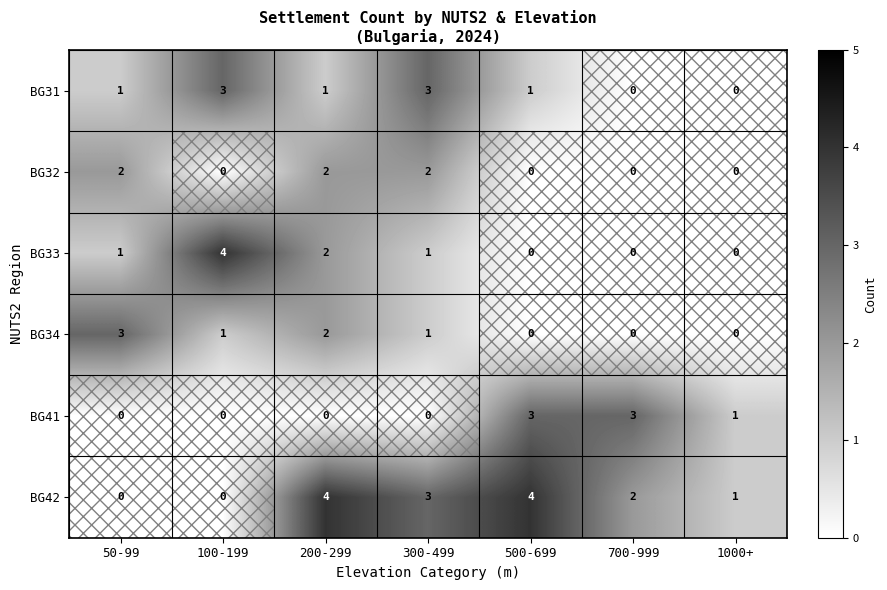

What is the difference between the second highest and second lowest values in the BG41 series?

3